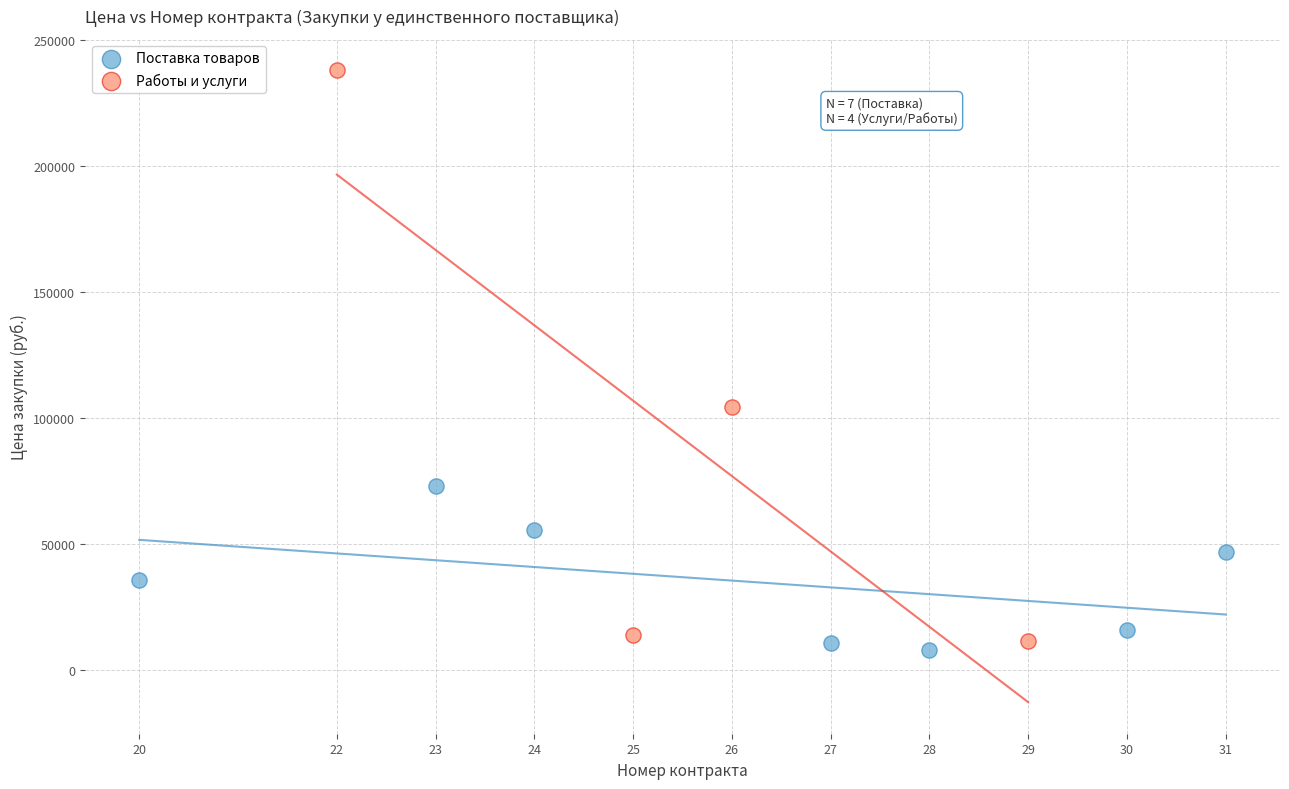

Which series has the widest spread of Y values?

Работы и услуги